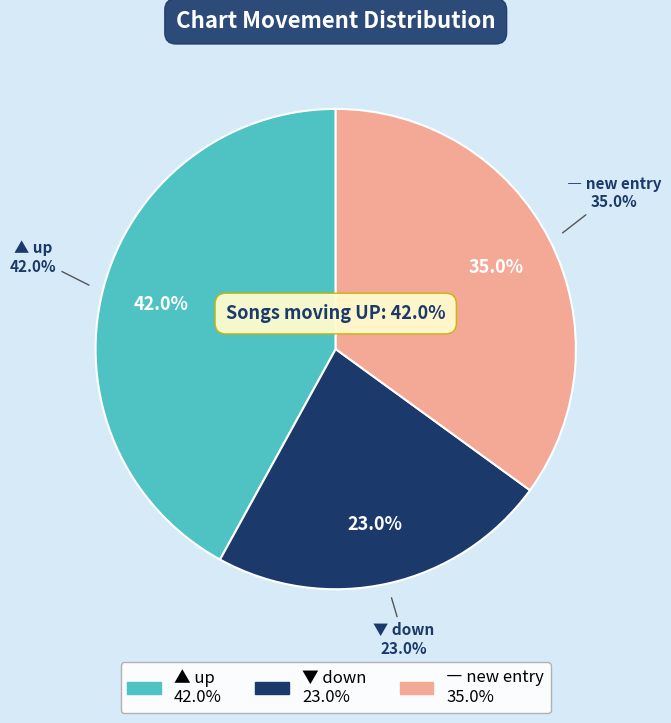

What is the ratio of the value at down to the value at up?

0.5